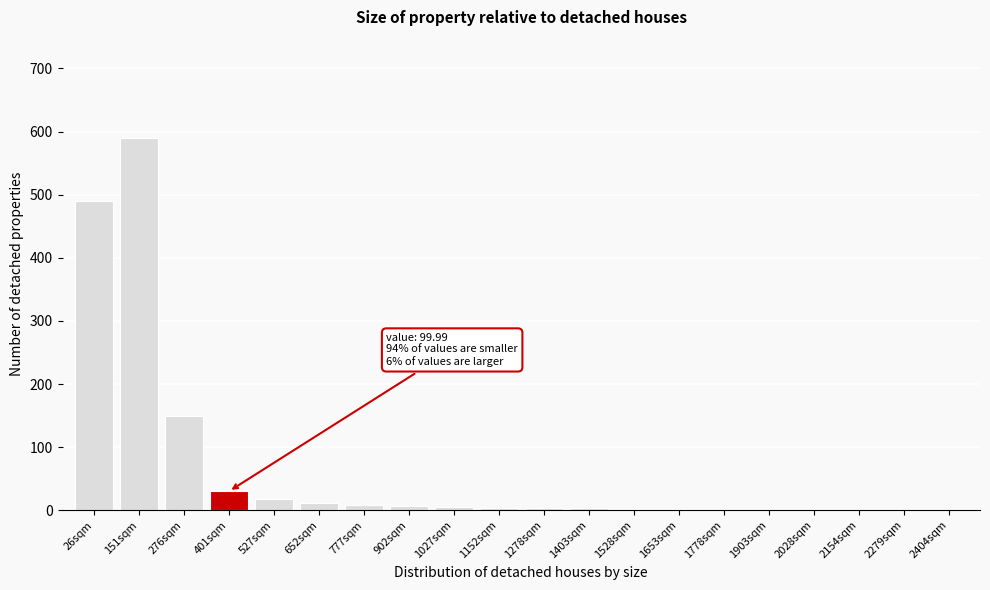

At which label is the value closest to 295?

276sqm